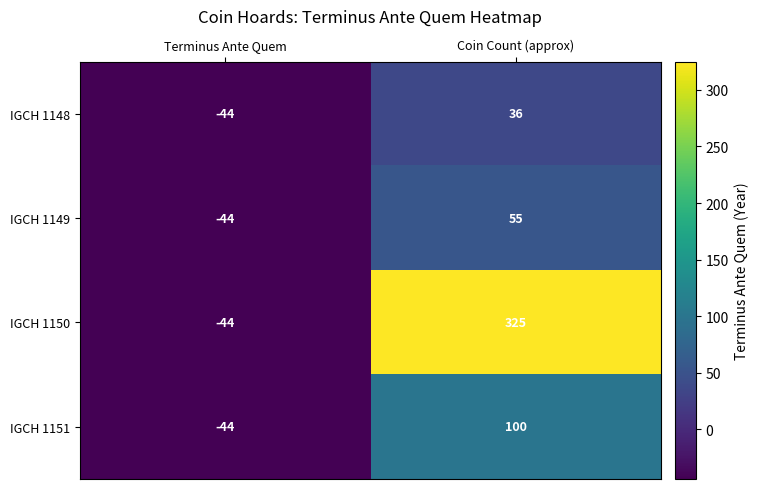

Which category has the highest value in the IGCH 1150 series?

Coin Count (approx)